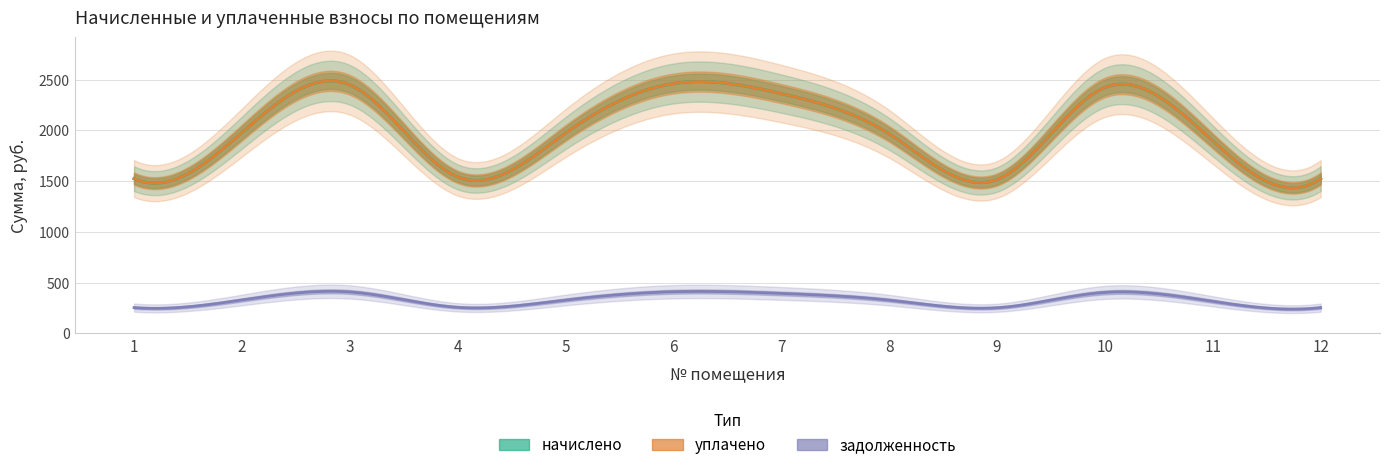

What is the sum of the уплачено values at 6 and 5?

4436.6